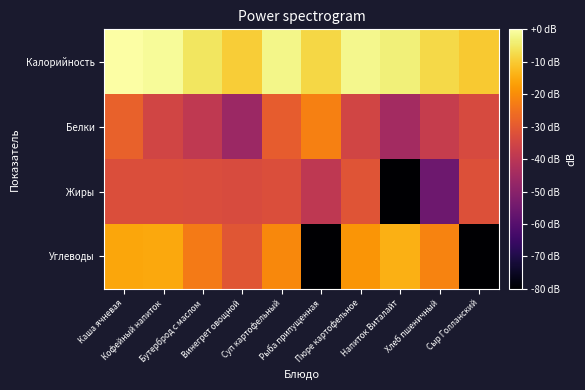

Reading right to left, list all the values displayed in this chart.

Калорийность: Сыр Голланский=-10.3	Хлеб пшеничный=-7.8	Напиток Виталайт=-3.5	Пюре картофельное=-2.0	Рыба припущенная=-8.0	Суп картофельный=-2.5	Винегрет овощной=-9.7	Бутерброд с маслом=-5.5	Кофейный напиток=-1.1	Каша ячневая=0.0
Белки: Сыр Голланский=-33.5	Хлеб пшеничный=-37.5	Напиток Виталайт=-44.8	Пюре картофельное=-35.1	Рыба припущенная=-22.3	Суп картофельный=-29.2	Винегрет овощной=-46.5	Бутерброд с маслом=-38.9	Кофейный напиток=-35.2	Каша ячневая=-28.3
Жиры: Сыр Голланский=-32.2	Хлеб пшеничный=-55.5	Напиток Виталайт=-164.8	Пюре картофельное=-31.2	Рыба припущенная=-39.3	Суп картофельный=-32.7	Винегрет овощной=-33.4	Бутерброд с маслом=-33.0	Кофейный напиток=-32.7	Каша ячневая=-32.7
Углеводы: Сыр Голланский=-164.8	Хлеб пшеничный=-21.6	Напиток Виталайт=-14.1	Пюре картофельное=-18.6	Рыба припущенная=-164.8	Суп картофельный=-20.7	Винегрет овощной=-30.7	Бутерброд с маслом=-23.2	Кофейный напиток=-15.5	Каша ячневая=-15.8